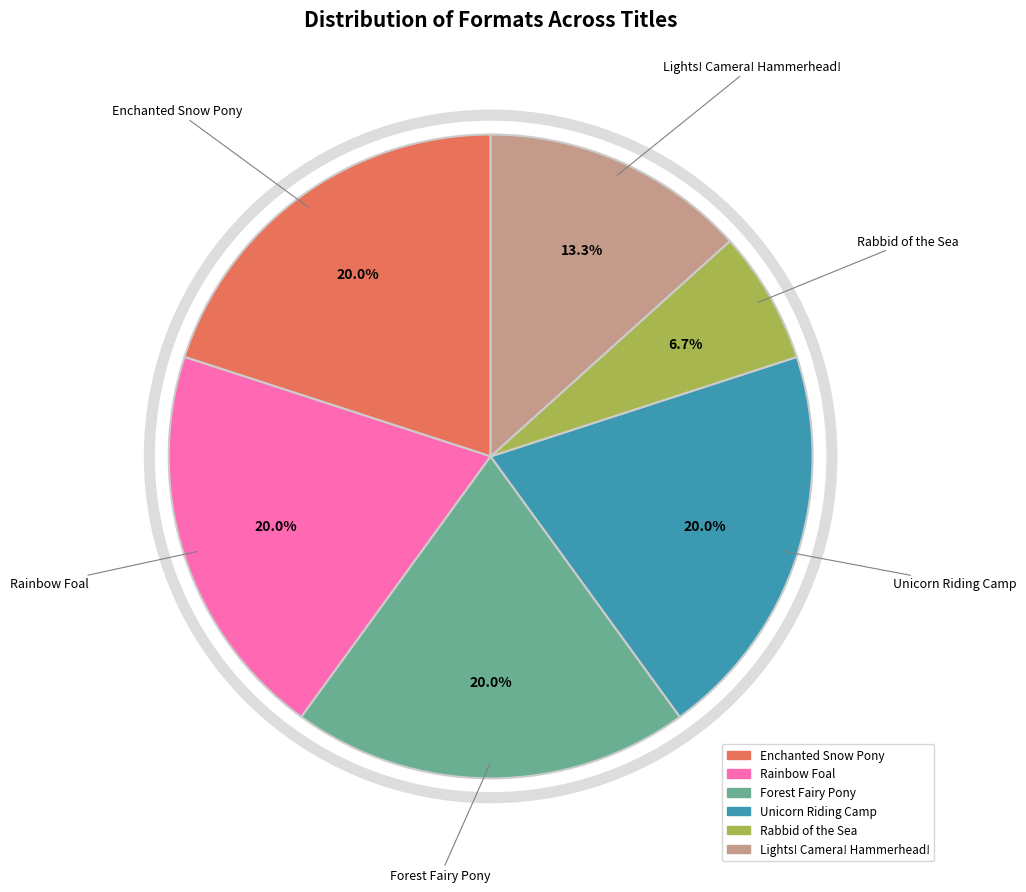

What percentage is the Forest Fairy Pony slice, to the nearest percent?

20%